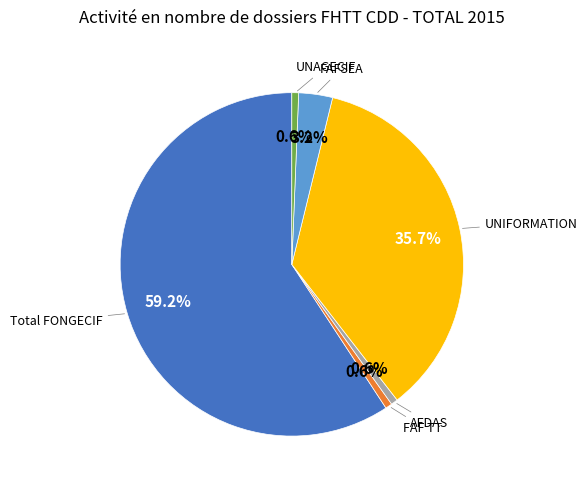

To the nearest percent, what is the combined percentage of UNAGECIF and FAF TT?

1%